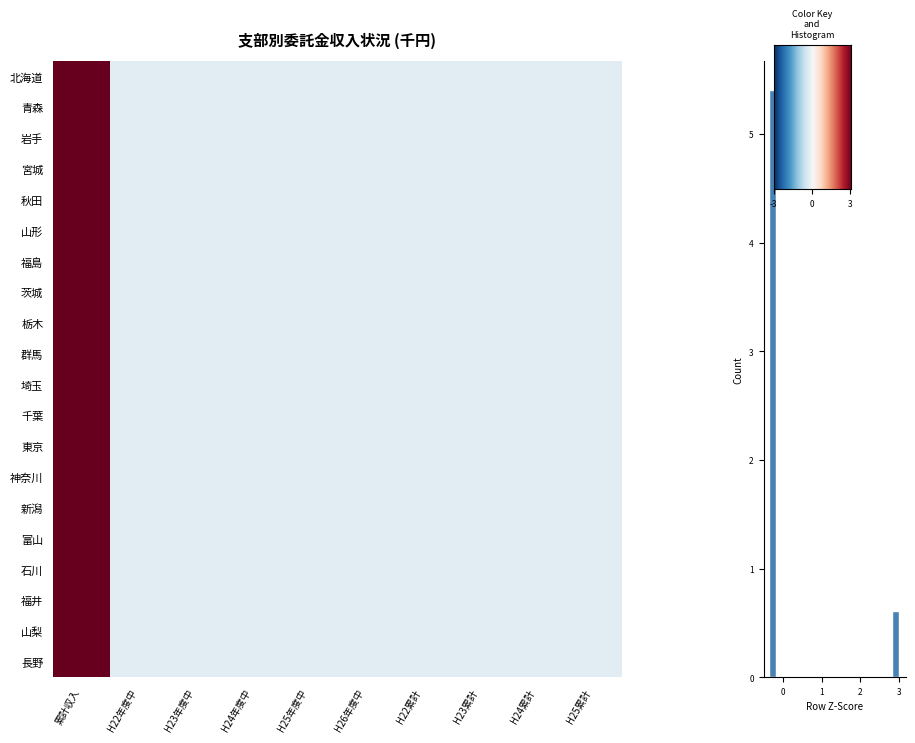

Which series has the widest spread of values?

青森